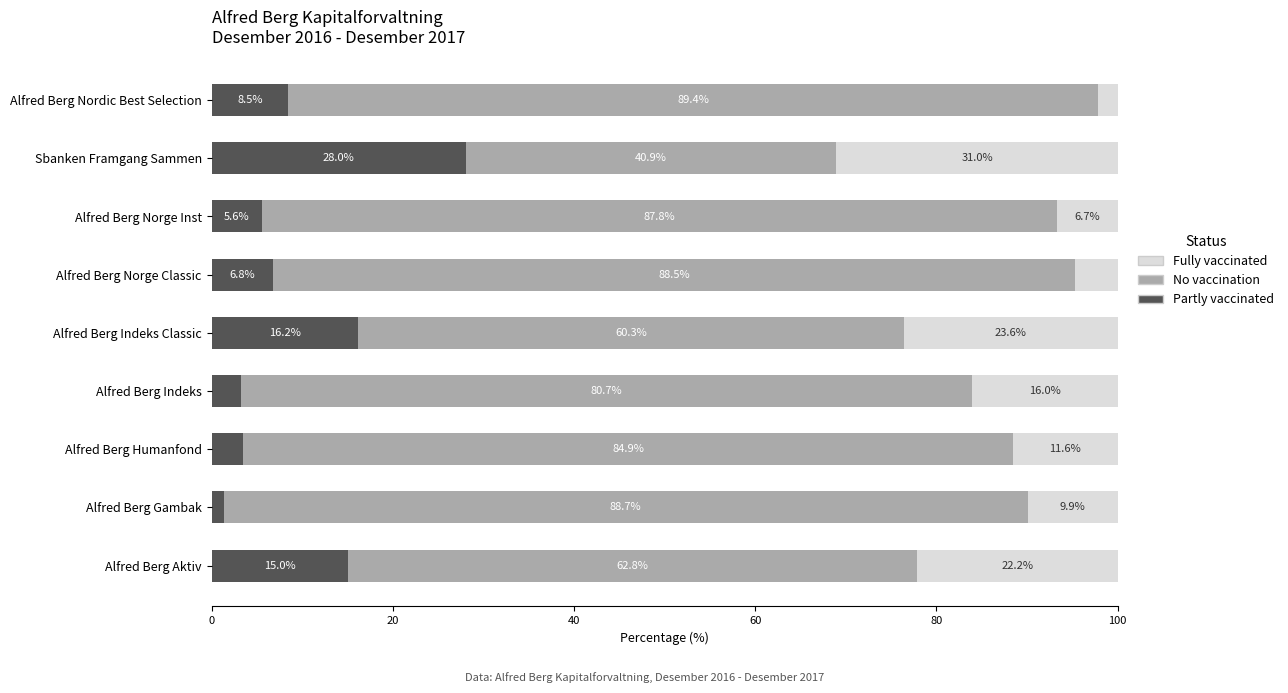

What is the highest value of the Partly vaccinated series?

28.0